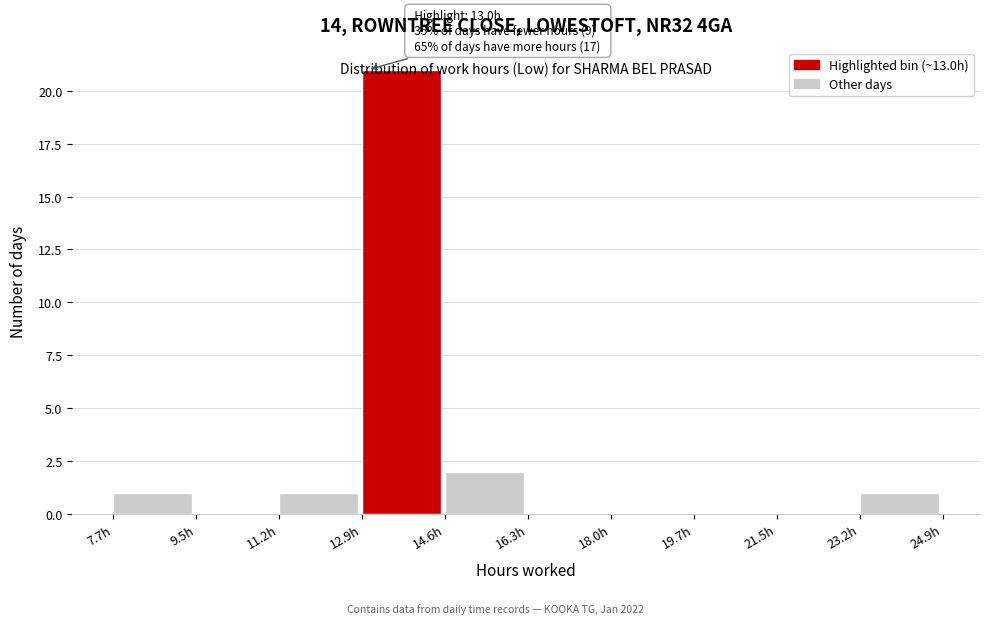

Which range on the x-axis has the tallest bar?

12.8 to 14.6